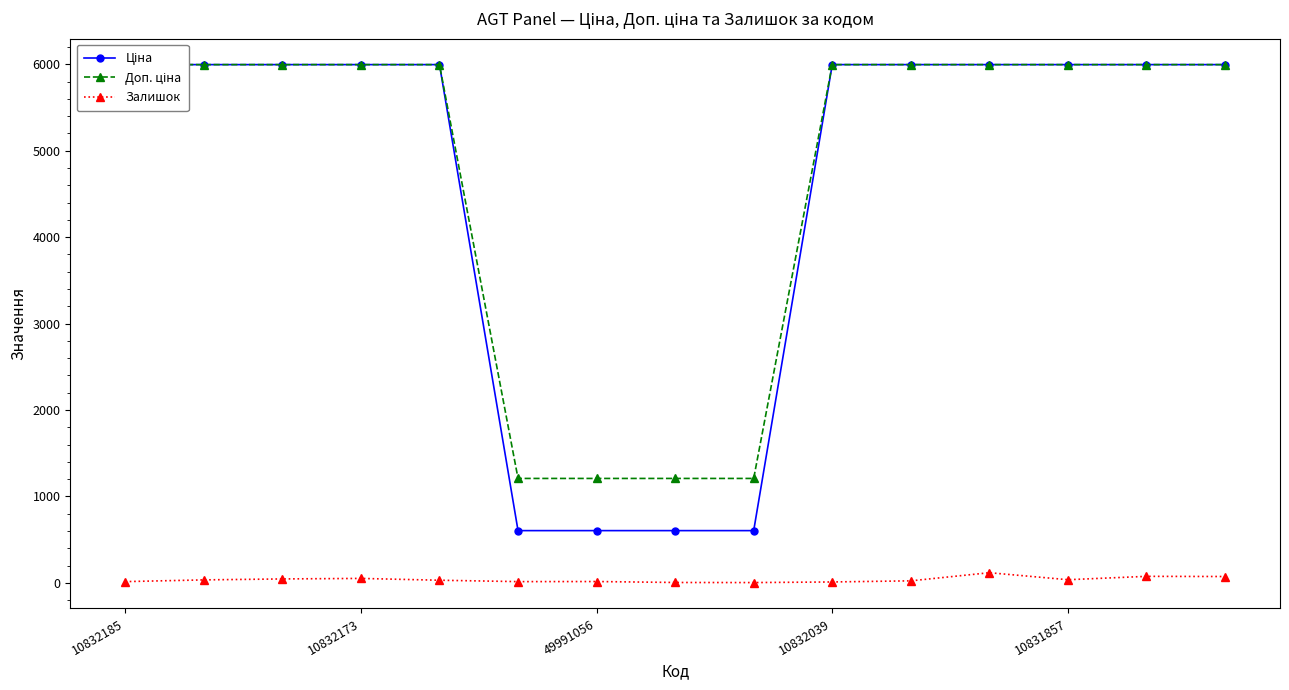

The Залишок series shows 14 at 10832185. True or false?

True